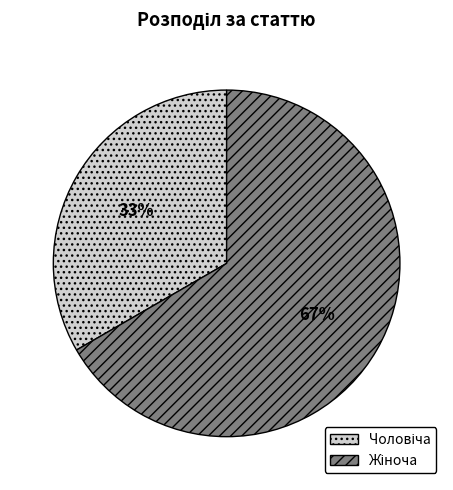

Does any single category account for the majority?

Yes